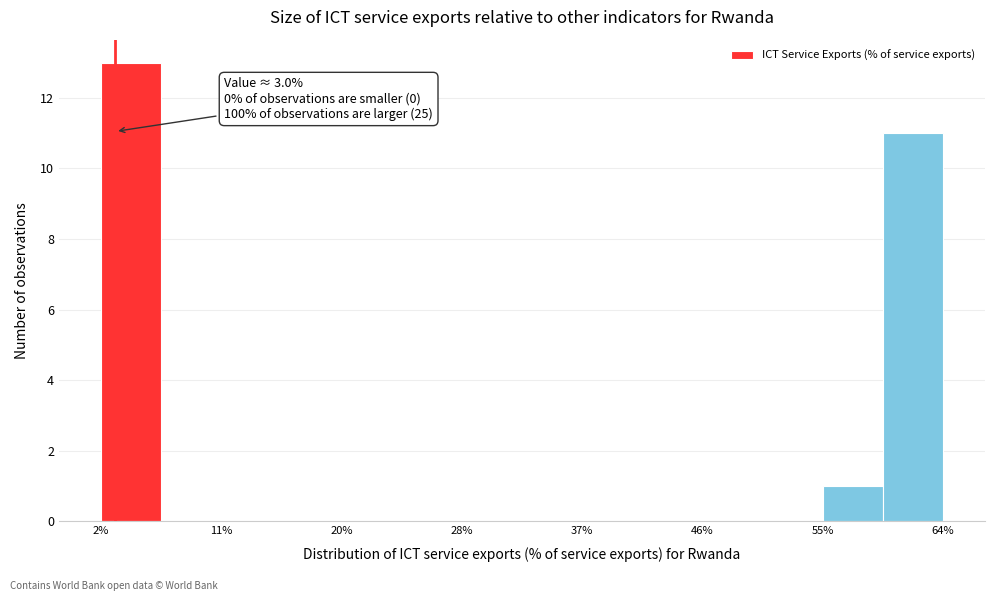

Over which range of the x-axis is the bar tallest?

2 to 6